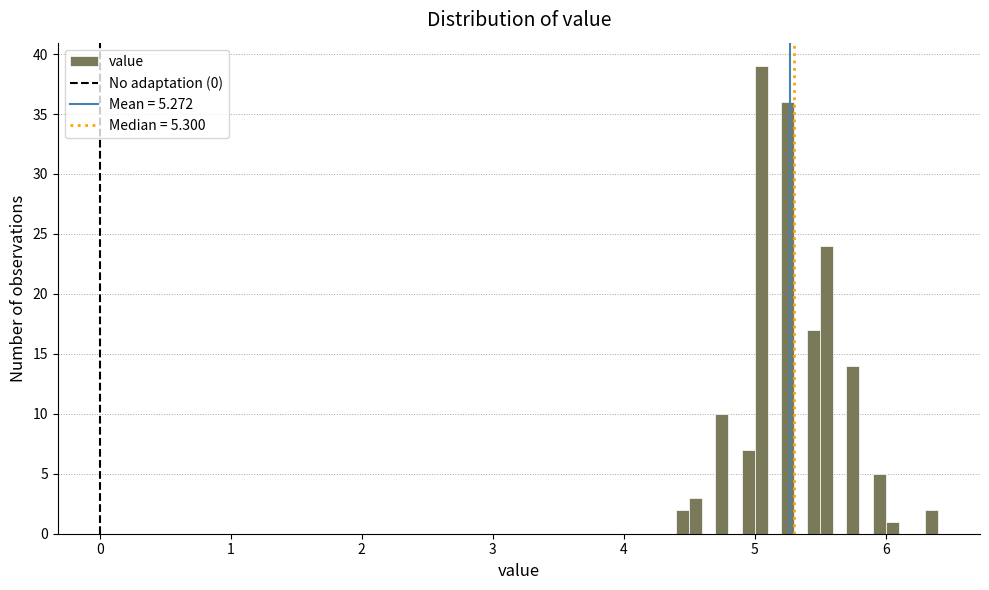

Around what value on the x-axis is the tallest bar? Give the approximate position of its centre, as read against the axis.

5.1